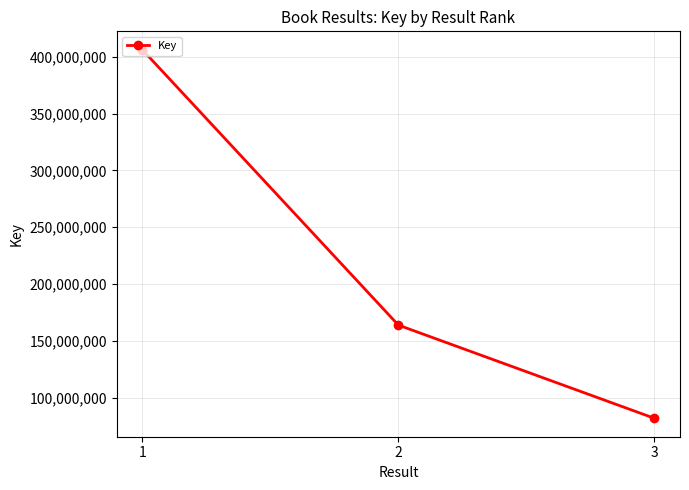

At which label does the data first exceed 163849792?

1